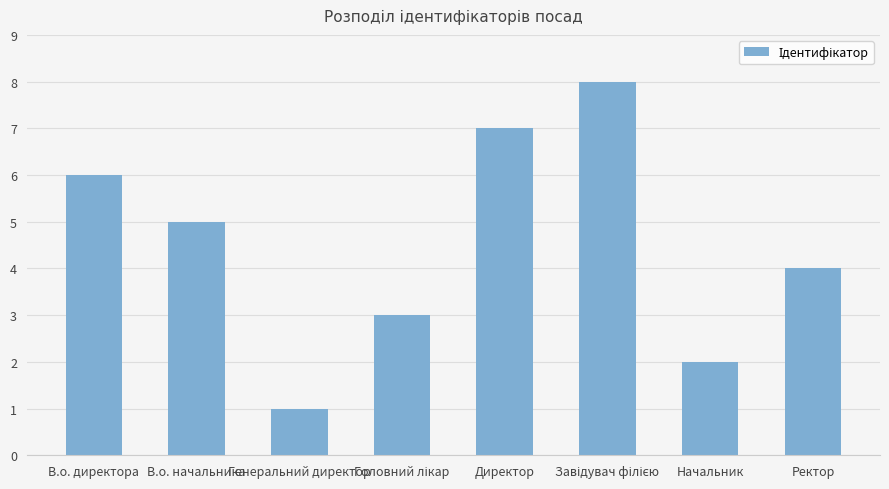

How many bars are there in total?

8